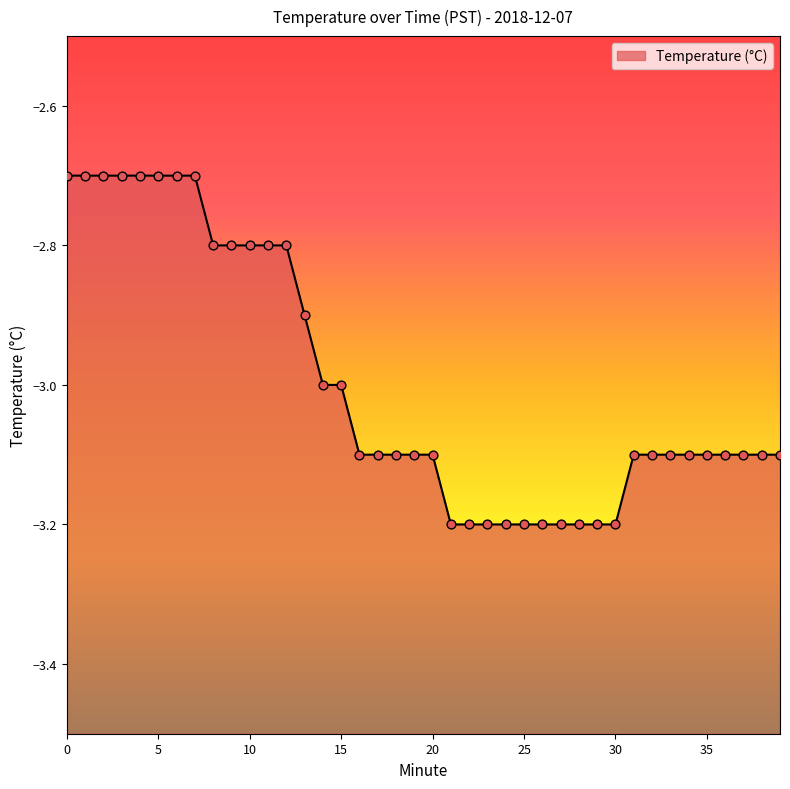

What is the change in value from 18 to 24?

-0.1